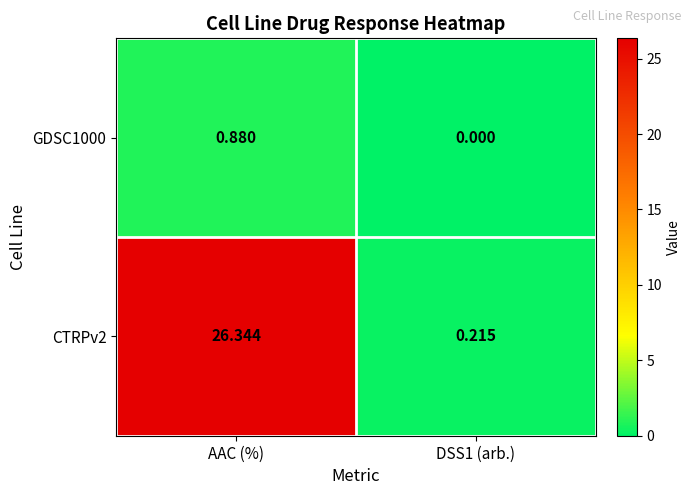

Which series has the largest total across all categories?

CTRPv2